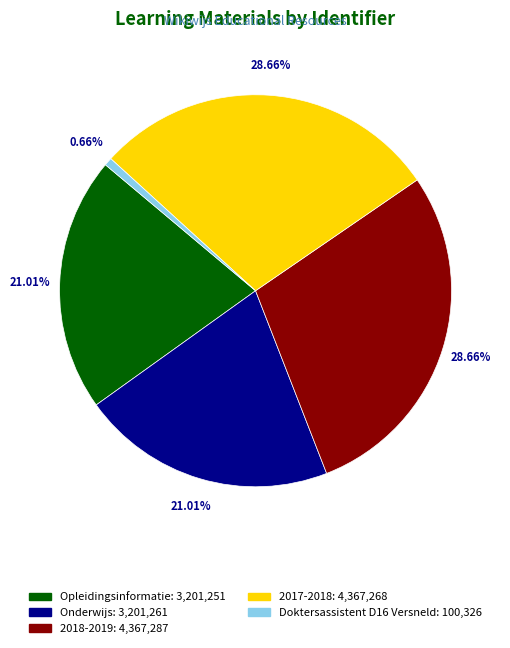

To the nearest percent, what percentage of the pie is 2018-2019?

29%